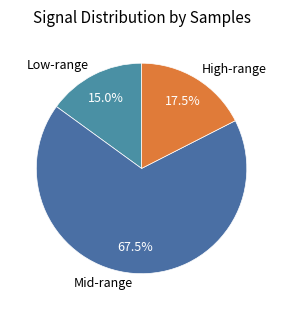

What percentage do Mid-range and Low-range together represent?

82.5%